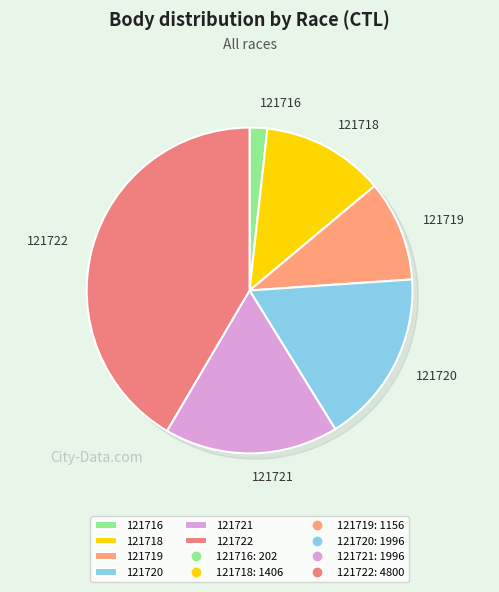

To the nearest percent, what is the average slice percentage?

17%